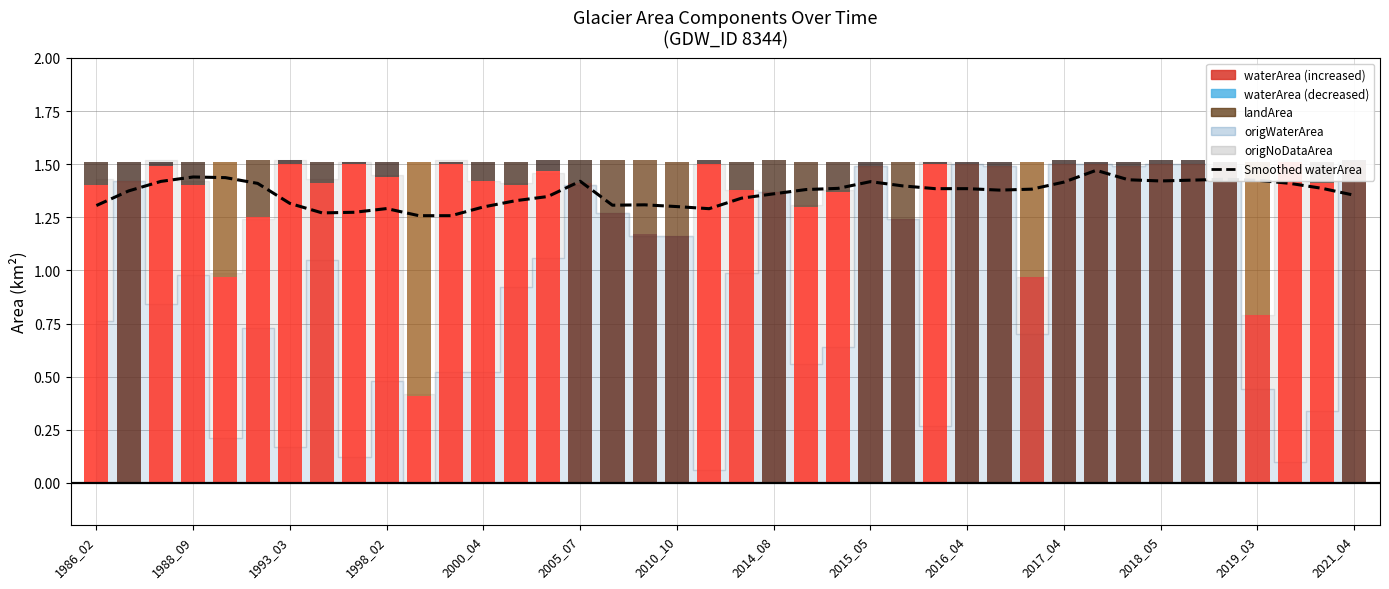

Rank the categories by value from lowest to highest.

2018_05, 2017_04, 2014_08, 2015_05, 19, 2016_04, 2019_03, 18, 1986_02, 16, 17, 2010_10, 2021_04, 20, 14, 39, 21, 1988_09, 28, 22, 29, 27, 26, 23, 38, 25, 2005_07, 37, 30, 24, 1993_03, 15, 33, 36, 34, 32, 35, 2000_04, 1998_02, 31